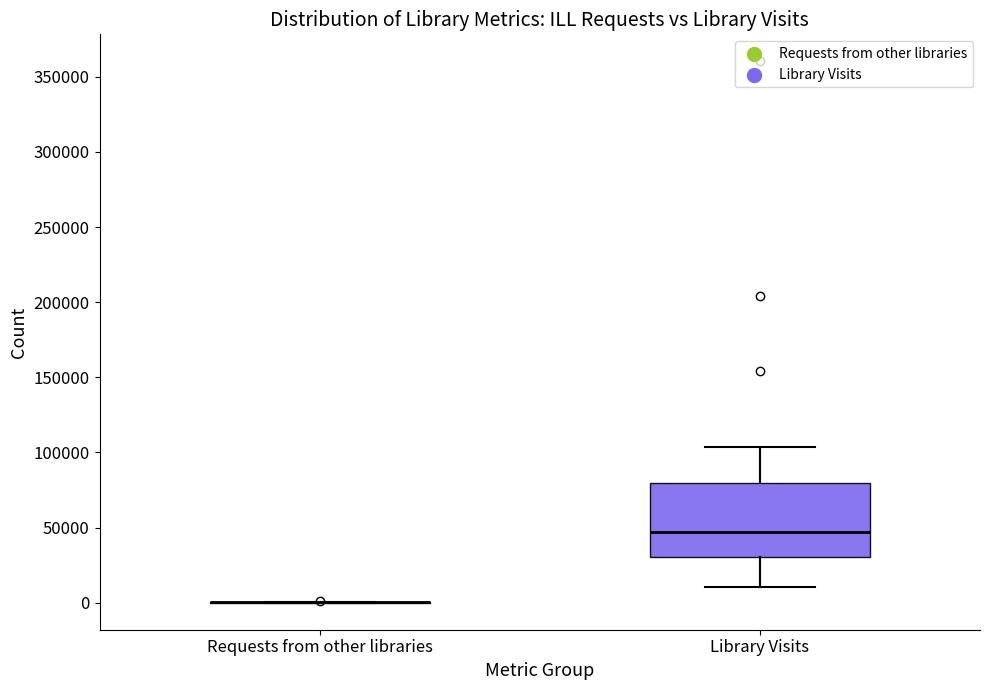

Reading left to right, read every box against the y-axis: the position of its median line, the range the box covers, and the ends of its whiskers. The values are not printed on the chart, so give them approximately, as read against the axis.

Requests from other libraries: box collapsed to a line at 0, whiskers 0 to 0
Library Visits: median 45000, box 30000 to 80000, whiskers 10000 to 105000